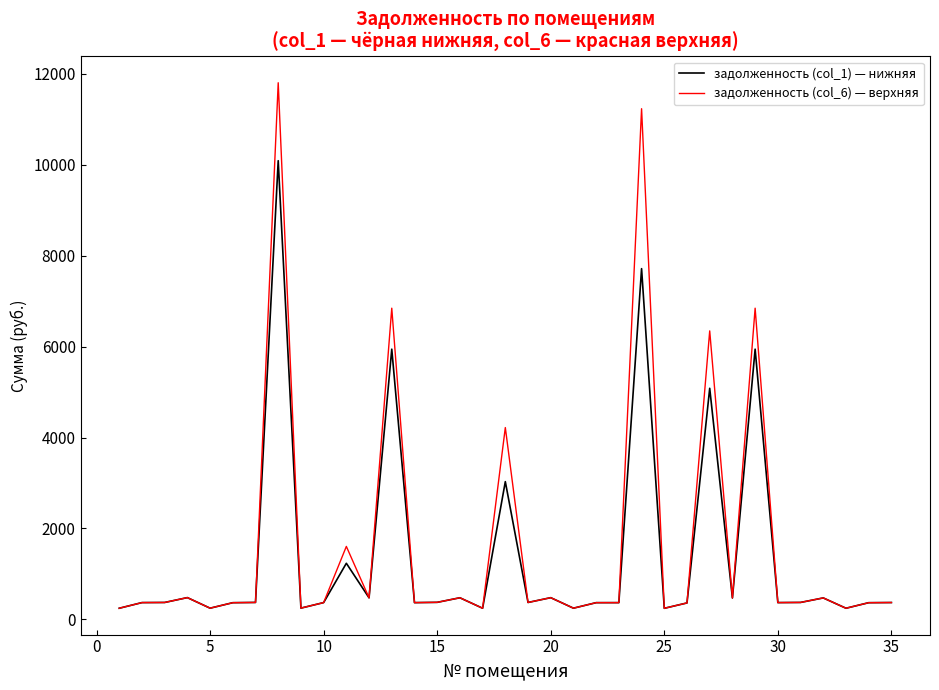

List the series in order of their overall mean, lowest first.

задолженность (col_1) — нижняя, задолженность (col_6) — верхняя